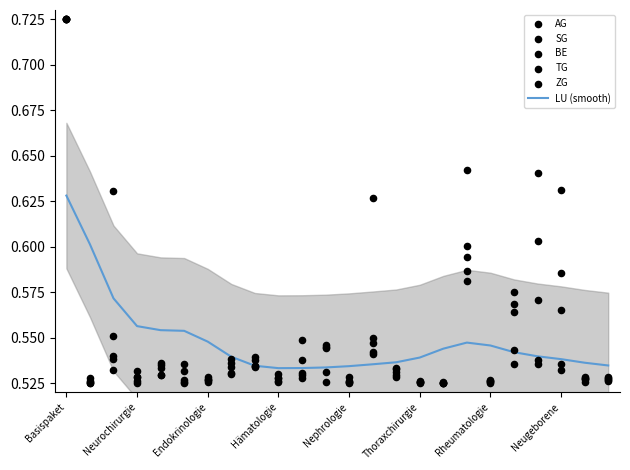

Which series contains the highest Y value?

AG